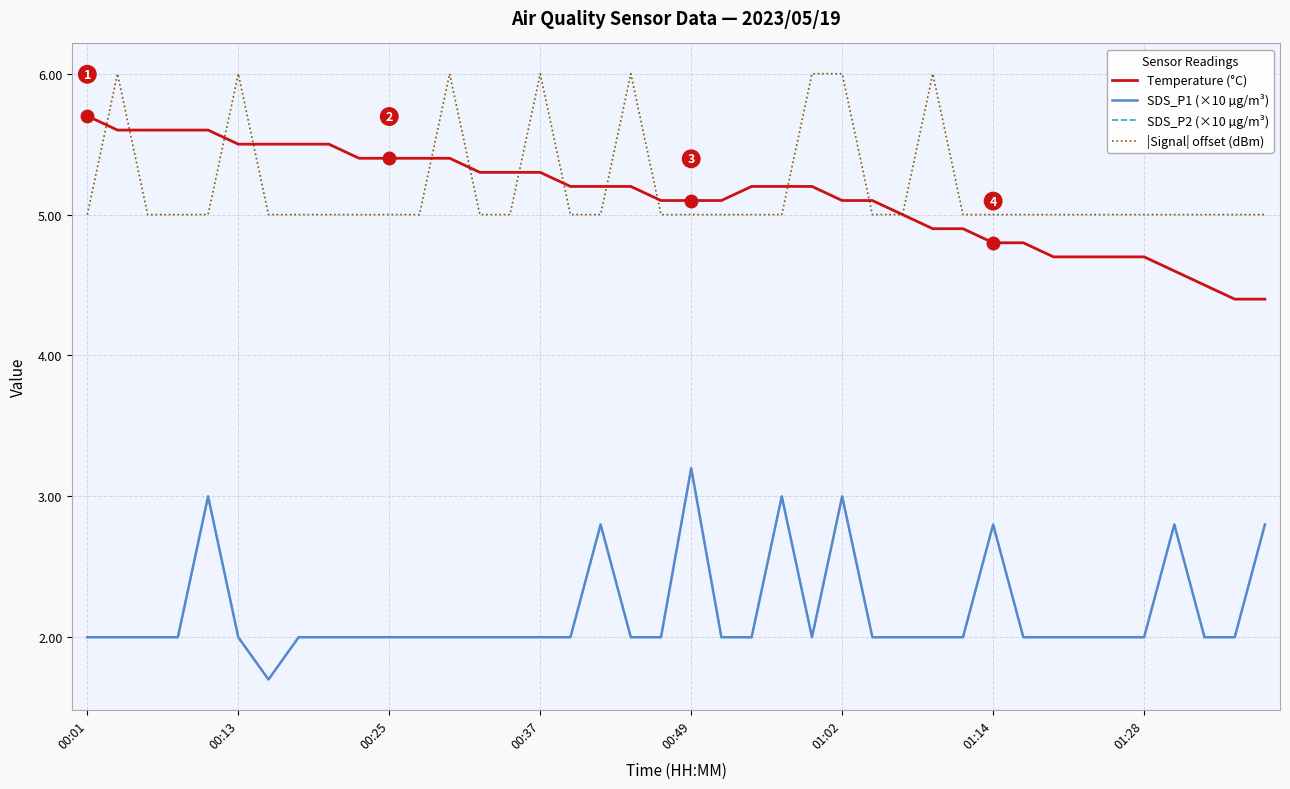

True or false: SDS_P1 (×10 µg/m³) and SDS_P2 (×10 µg/m³) intersect in this chart.

False